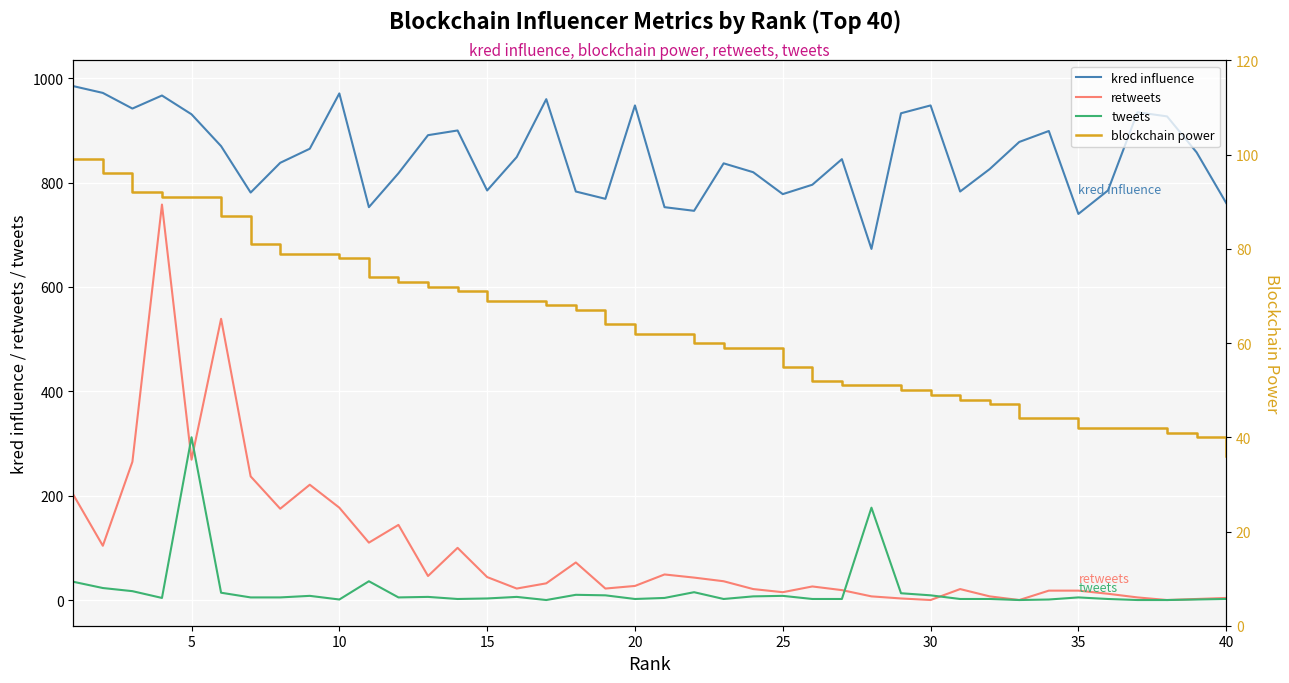

Is it true that kred influence equals 1641 at 30?

False